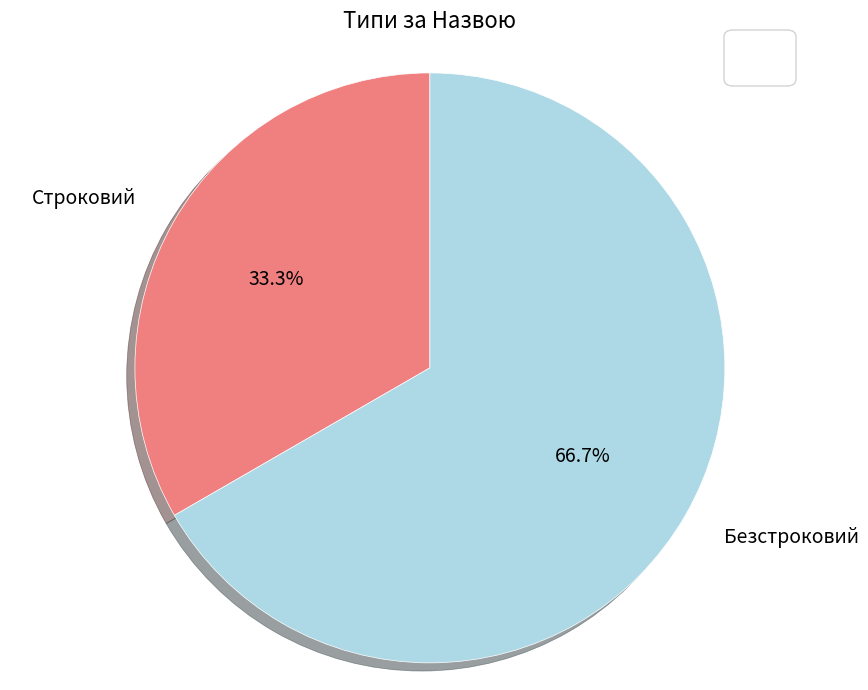

What is the total percentage of Строковий and Безстроковий?

100.0%